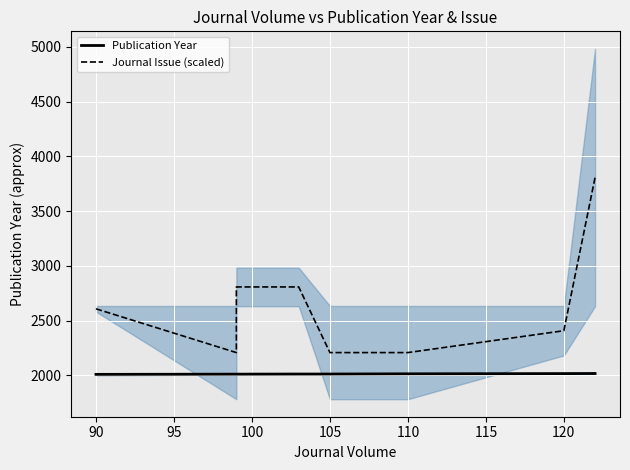

Reading left to right, extract all data points from this chart.

Publication Year: 2008	2010	2010	2011	2011	2013	2015	2016
Journal Issue (scaled): 2607	2207	2807	2807	2207	2207	2407	3807